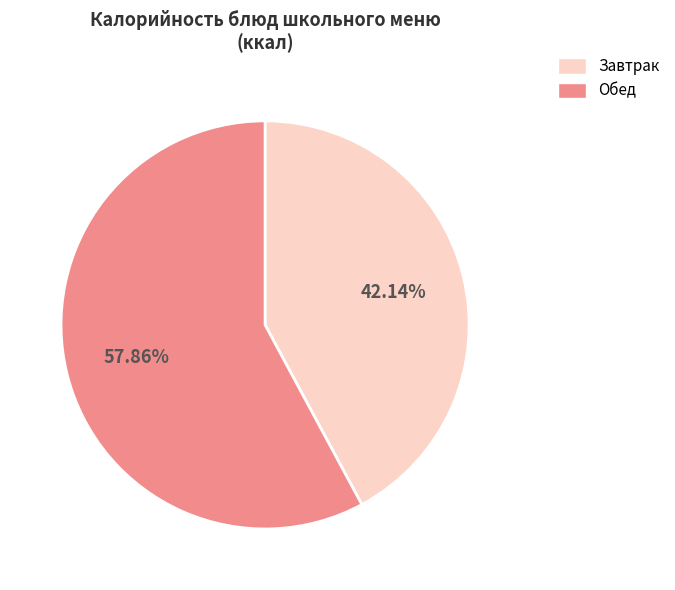

Which category has the biggest portion of the pie?

Обед